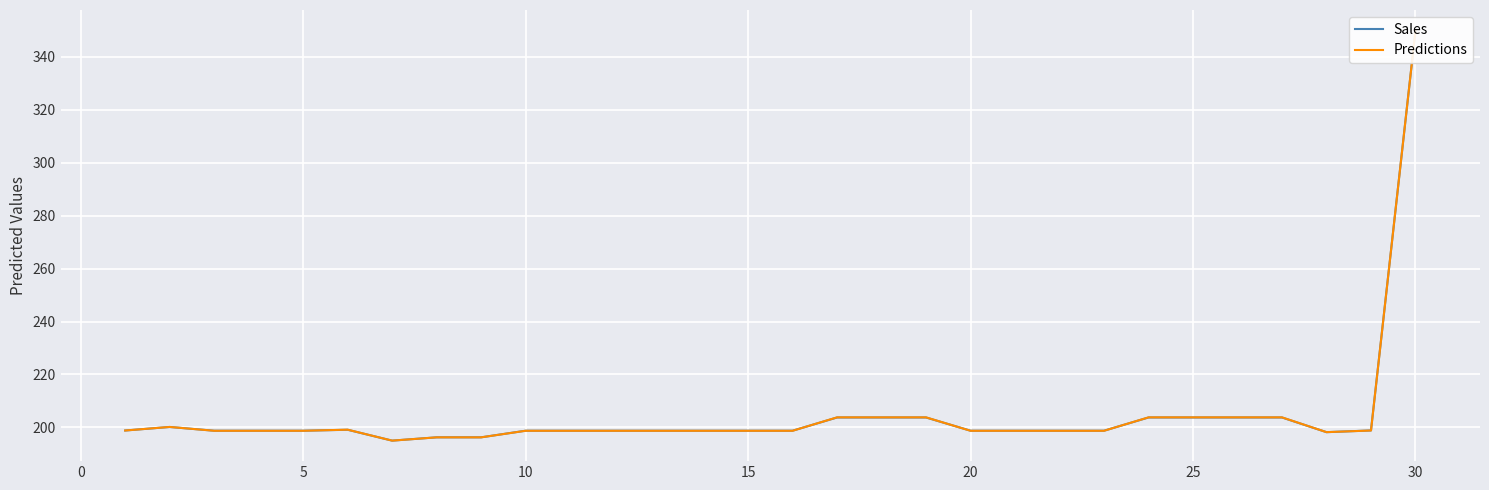

How many values in the Sales series exceed 198?

27